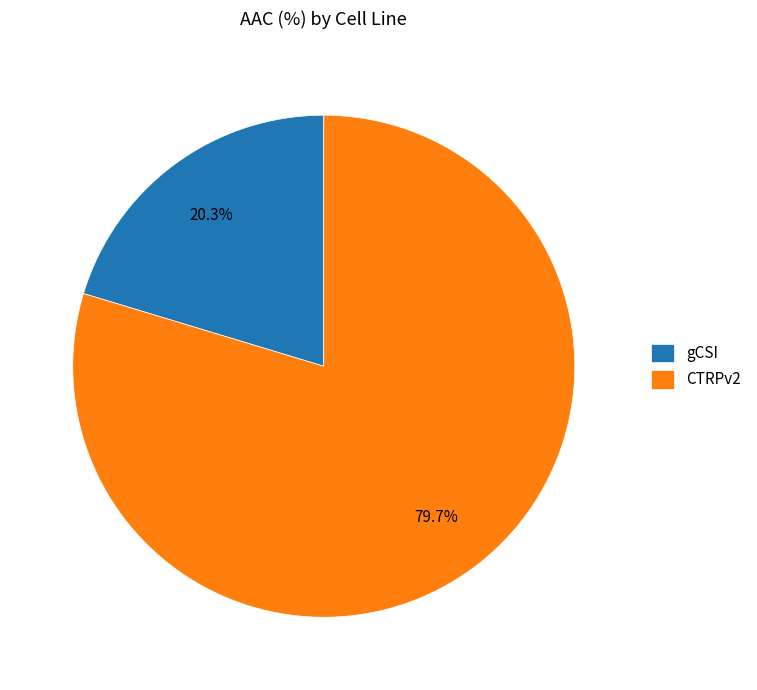

Which slice is the smallest?

gCSI